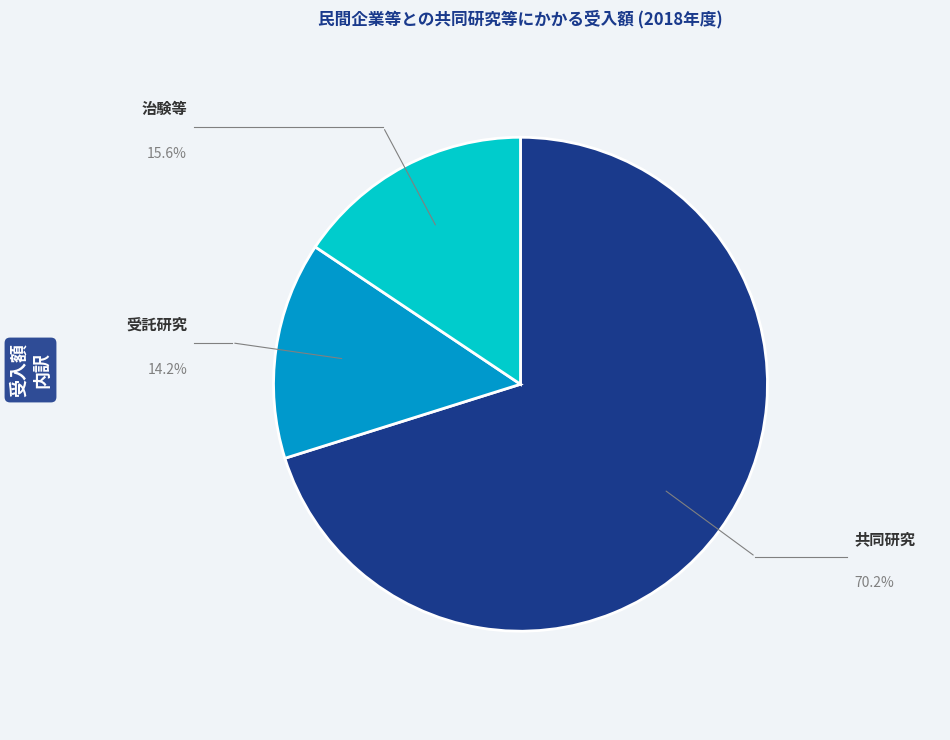

Does any single category account for the majority?

Yes